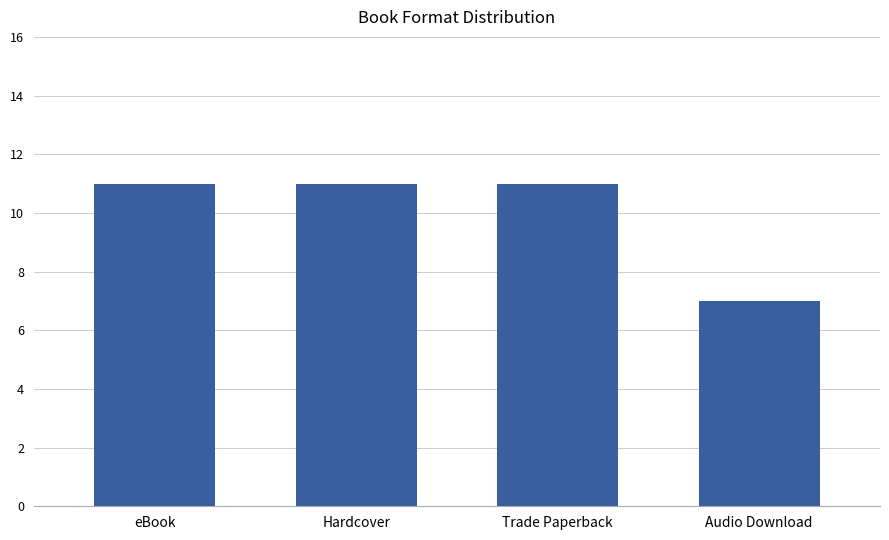

What is the label of the 1st bar from the left?

eBook